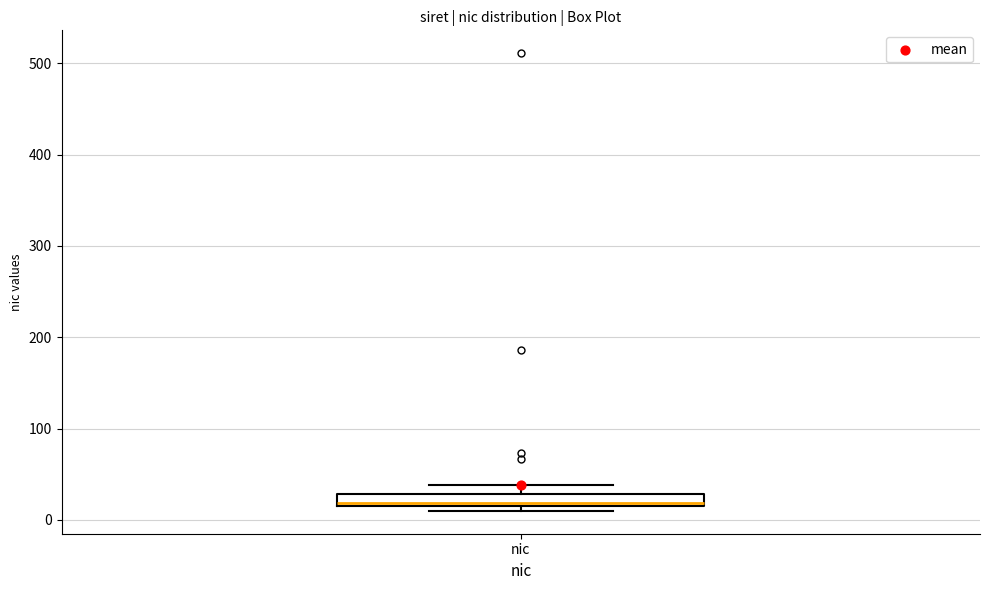

Where is the lower edge of the box for nic on the y-axis? The values are not printed on the chart, so give them approximately, as read against the axis.

20